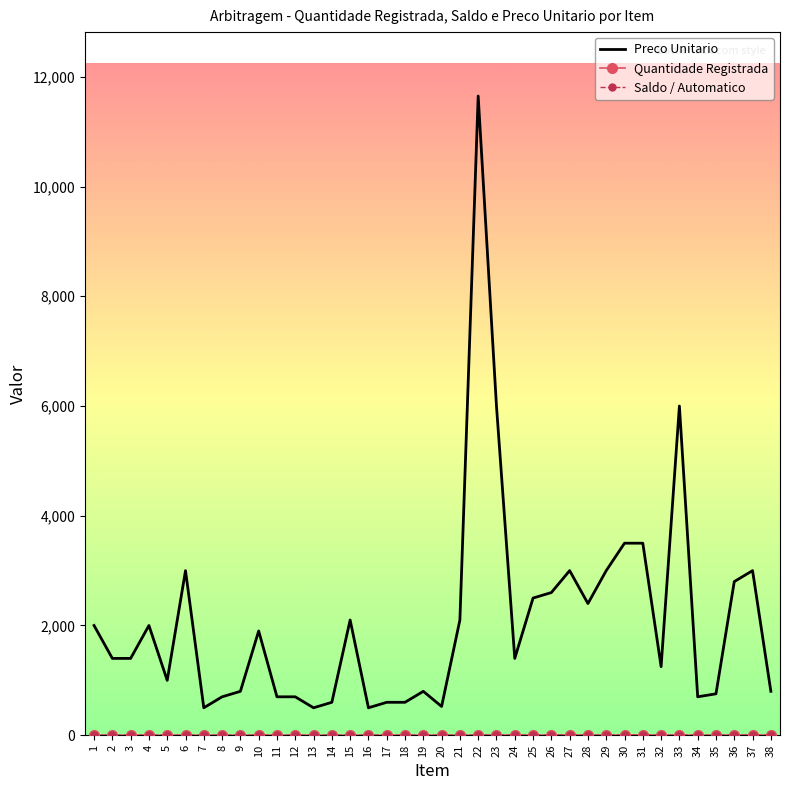

Rank the series by their maximum value, from highest to lowest.

Preco Unitario, Quantidade Registrada, Saldo / Automatico